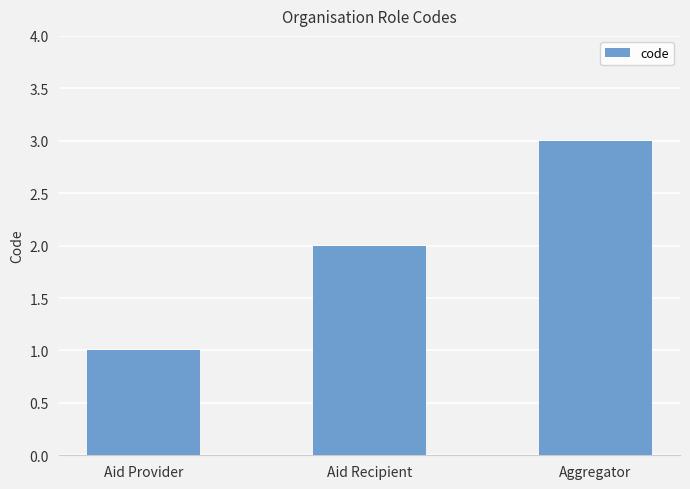

How many bars are there in total?

3